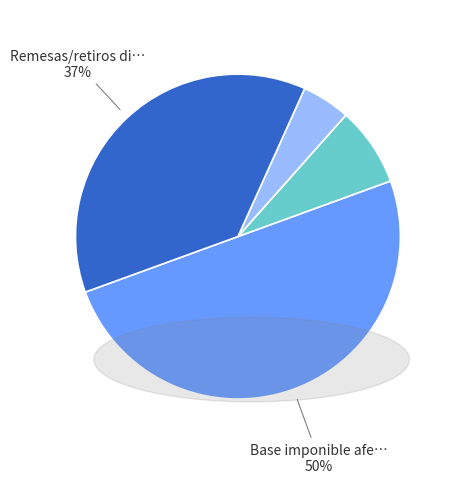

To the nearest percent, what is the difference between the largest and smallest slice percentages?

45%